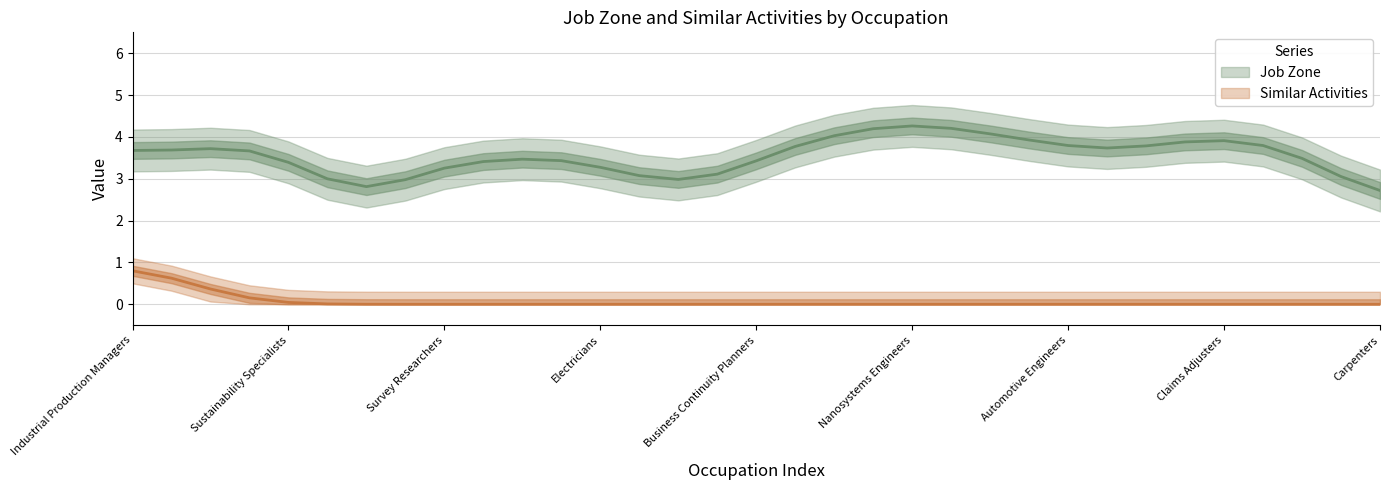

Rank the series by their average value, from lowest to highest.

Similar Activities, Job Zone